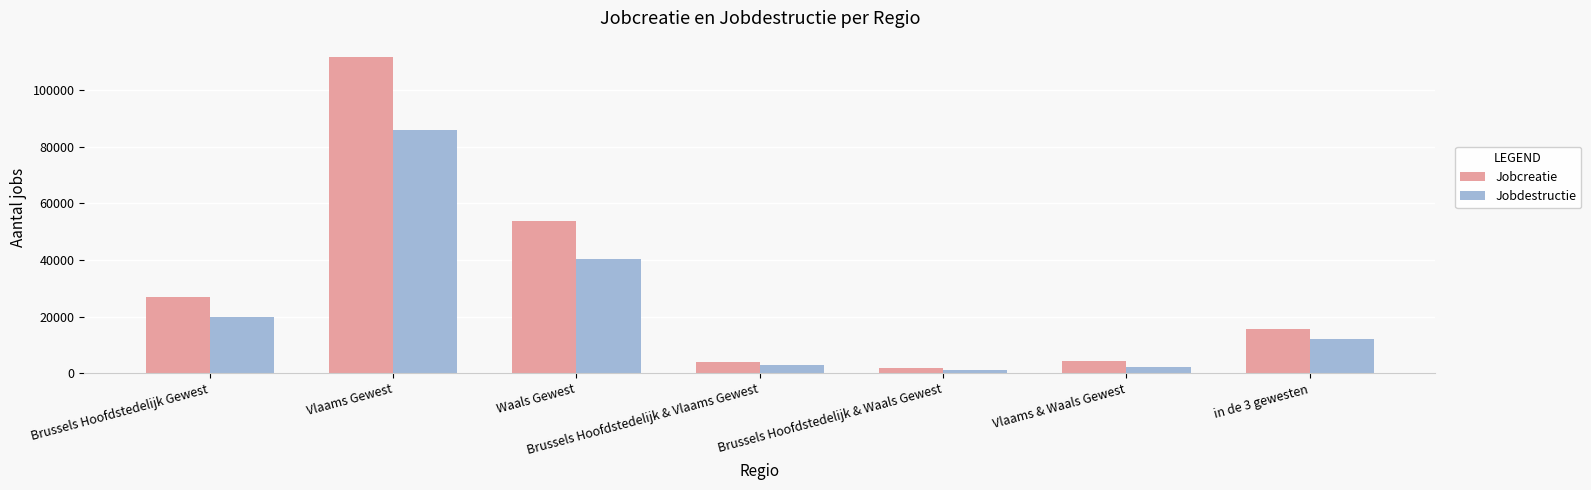

At which category does the chart reach its peak across all series?

Vlaams Gewest